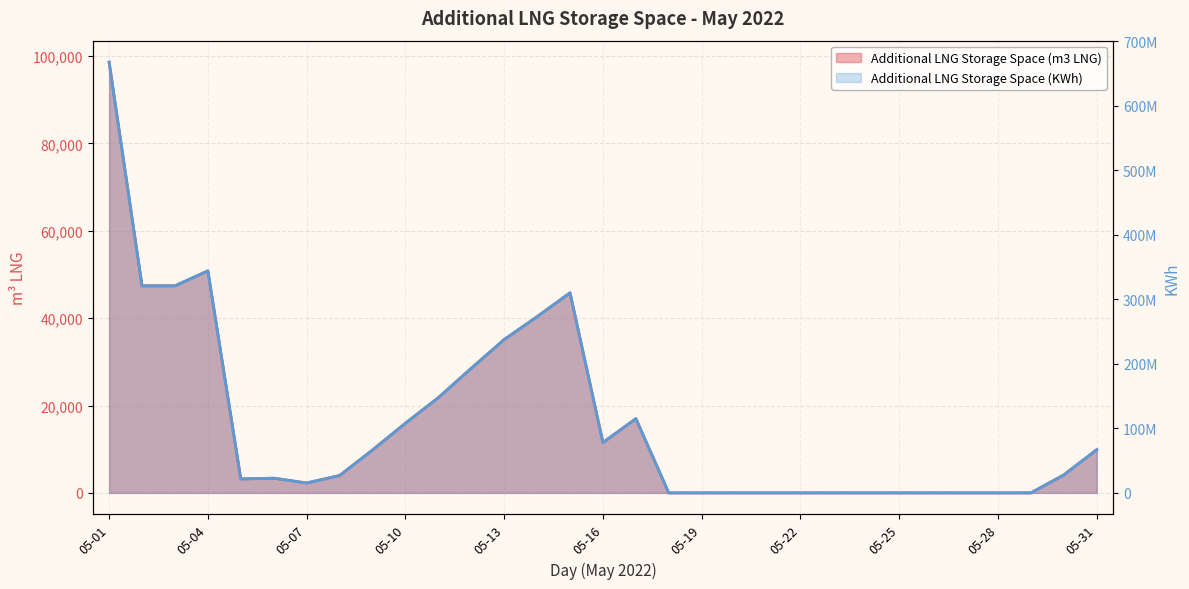

Reading left to right, transcribe all the data shown in this chart.

Additional LNG Storage Space (m3 LNG): 05-01=98612	05-02=47399	05-03=47407	05-04=50839	05-05=3185	05-06=3367	05-07=2267	05-08=3974	05-09=9818	05-10=15956	05-11=21799	05-12=28529	05-13=35110	05-14=40347	05-15=45816	05-16=11527	05-17=16996	05-18=0	05-19=0	05-20=0	05-21=0	05-22=0	05-23=0	05-24=0	05-25=0	05-26=0	05-27=0	05-28=0	05-29=0	05-30=4123	05-31=9900
Additional LNG Storage Space (KWh): 05-01=667609418	05-02=320892854	05-03=320951347	05-04=344181519	05-05=21564819	05-06=22794996	05-07=15352802	05-08=26910614	05-09=66468469	05-10=108026249	05-11=147584104	05-12=193141939	05-13=237699777	05-14=273149325	05-15=310177840	05-16=78039279	05-17=115067794	05-18=0	05-19=0	05-20=0	05-21=0	05-22=0	05-23=0	05-24=0	05-25=0	05-26=0	05-27=0	05-28=0	05-29=0	05-30=27915485	05-31=67026858